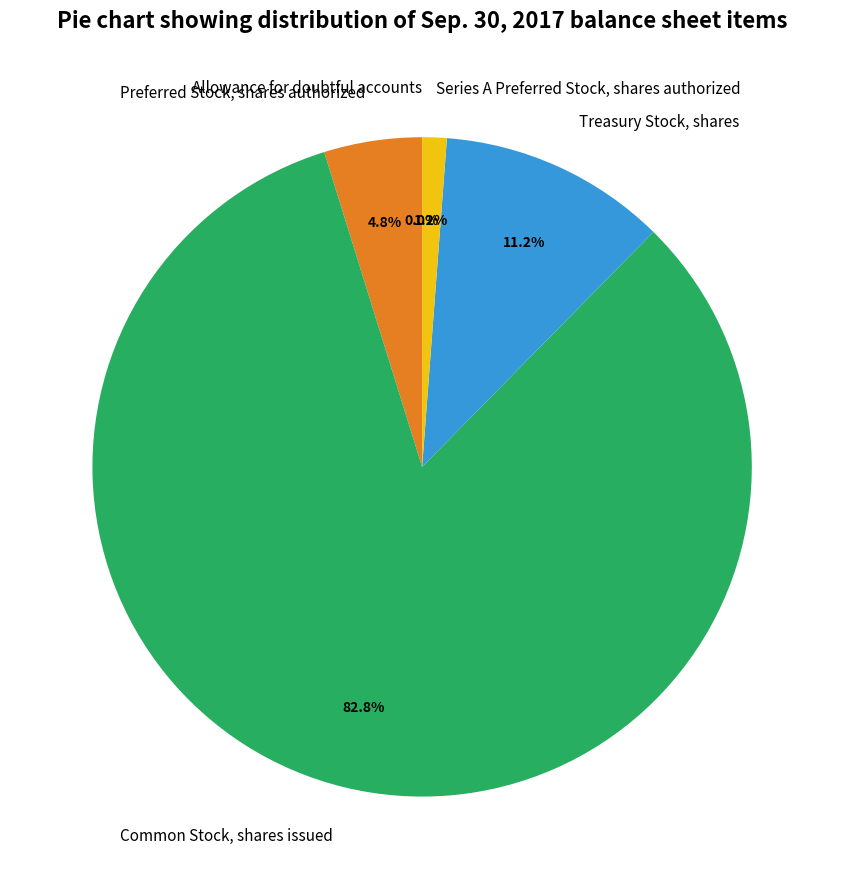

What percentage do Common Stock, shares issued and Series A Preferred Stock, shares authorized together represent?

84.0%